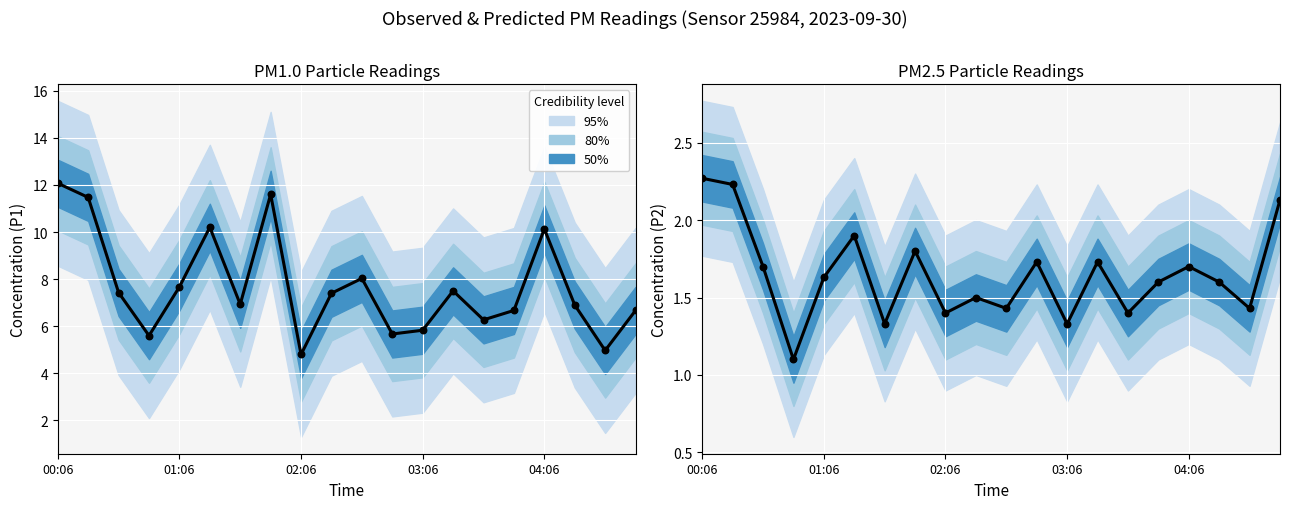

Which series has the largest Y range (max minus min)?

P1 (observed)